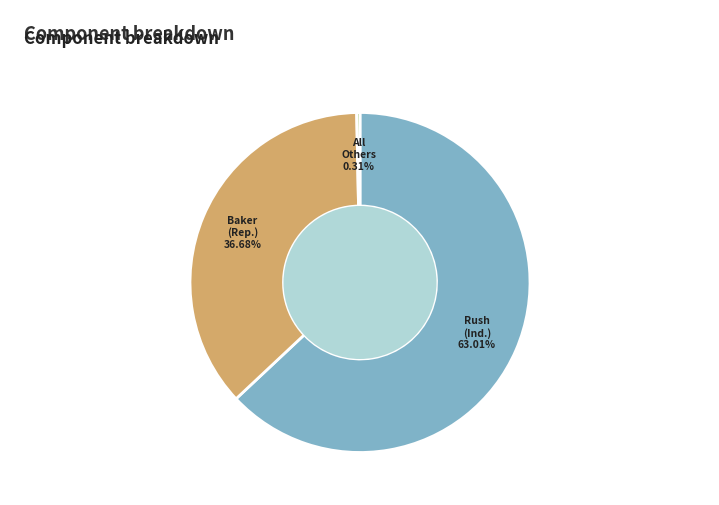

Does any single category account for the majority?

Yes